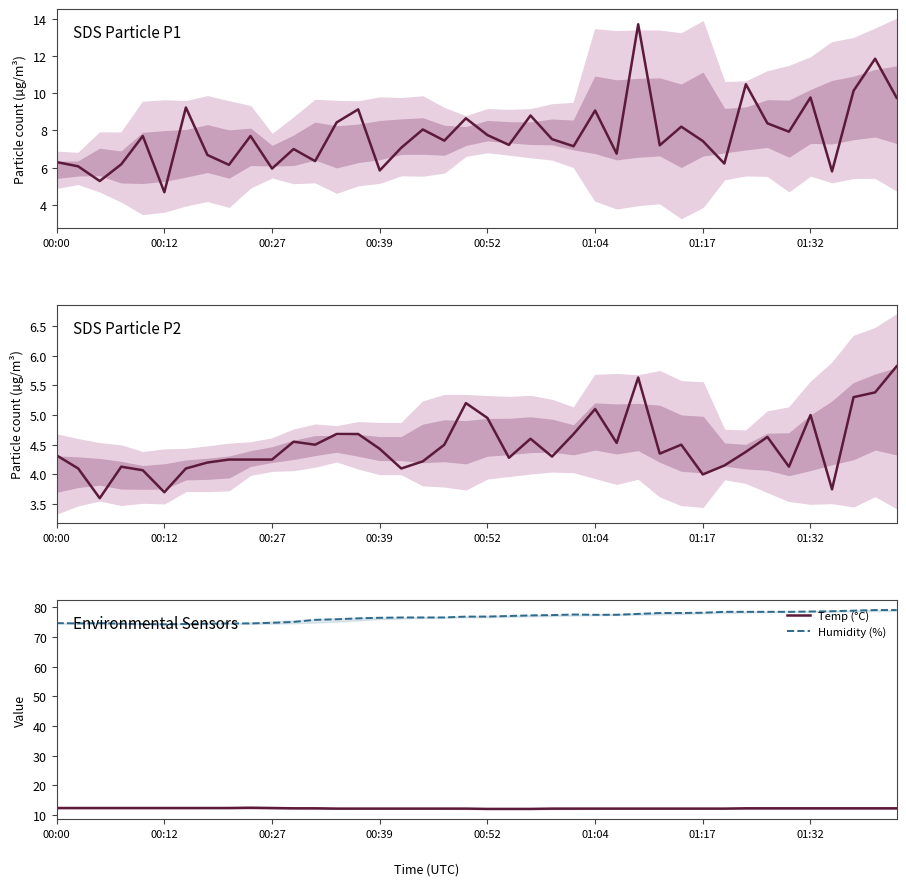

The Temp (°C) series shows 12.4 at 00:00. True or false?

True